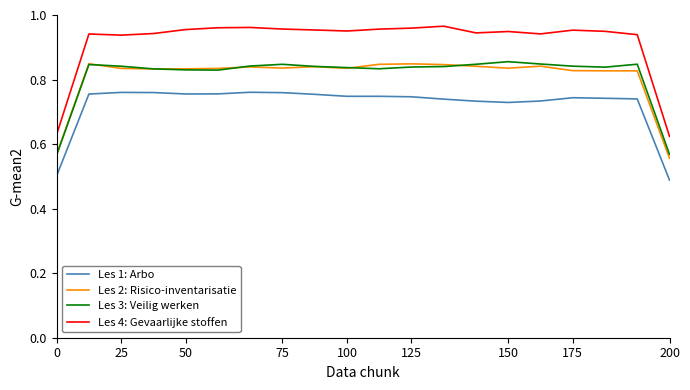

Which series has the largest total across all categories?

Les 4: Gevaarlijke stoffen